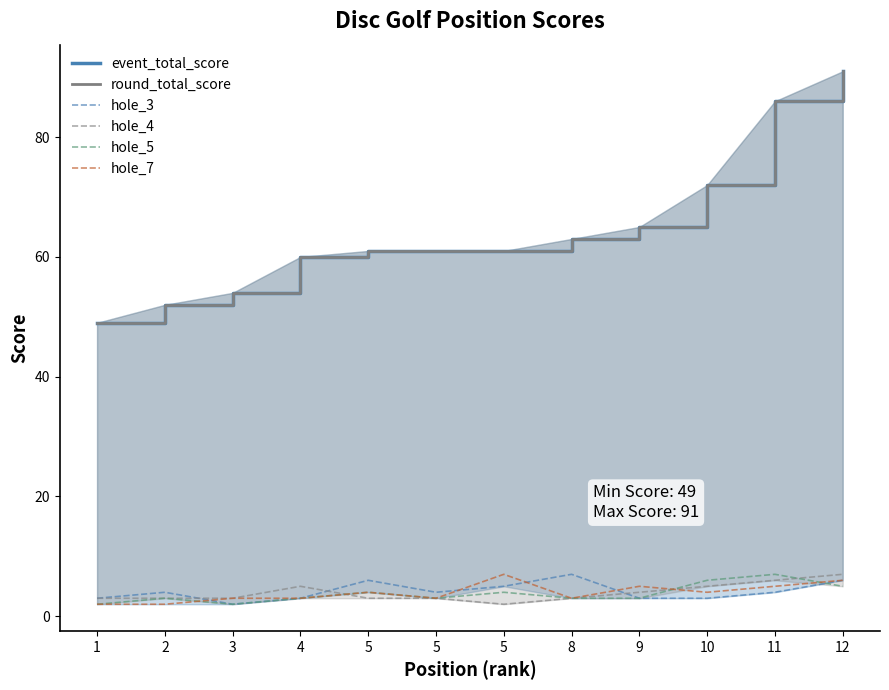

List the labels in order of event_total_score value, smallest first.

1, 2, 3, 4, 5, 5, 5, 8, 9, 10, 11, 12